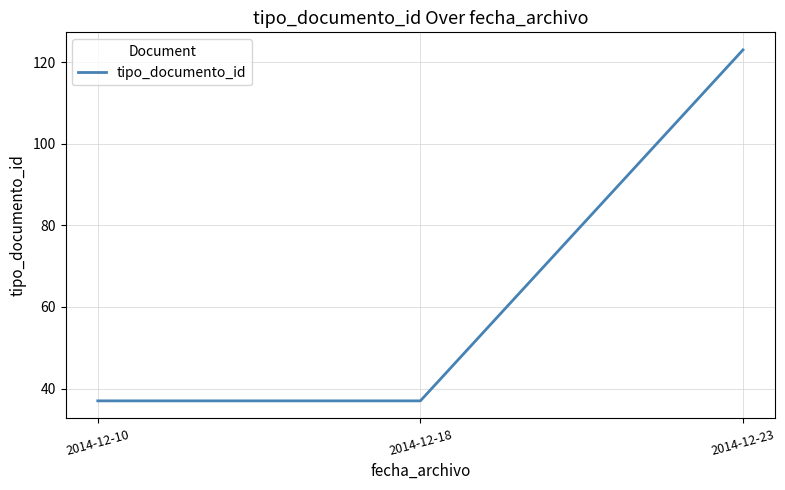

True or false: the data shows 179 at 2014-12-23.

False